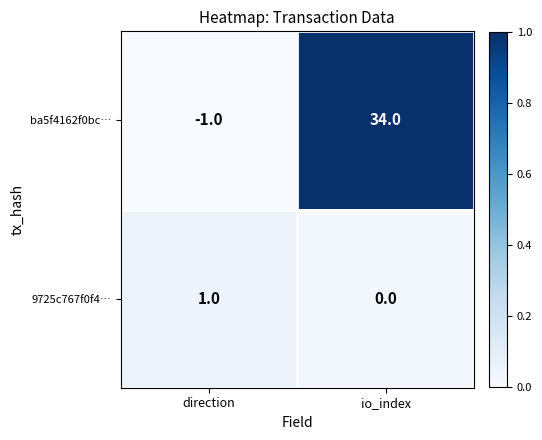

What is the difference between the highest and lowest values at direction?

2